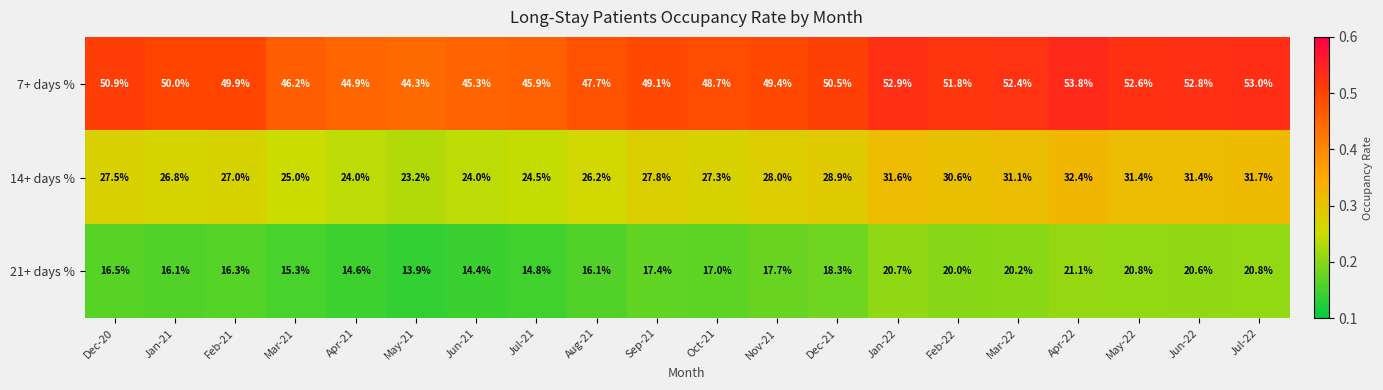

The 7+ days % series shows 62.7 at May-21. True or false?

False